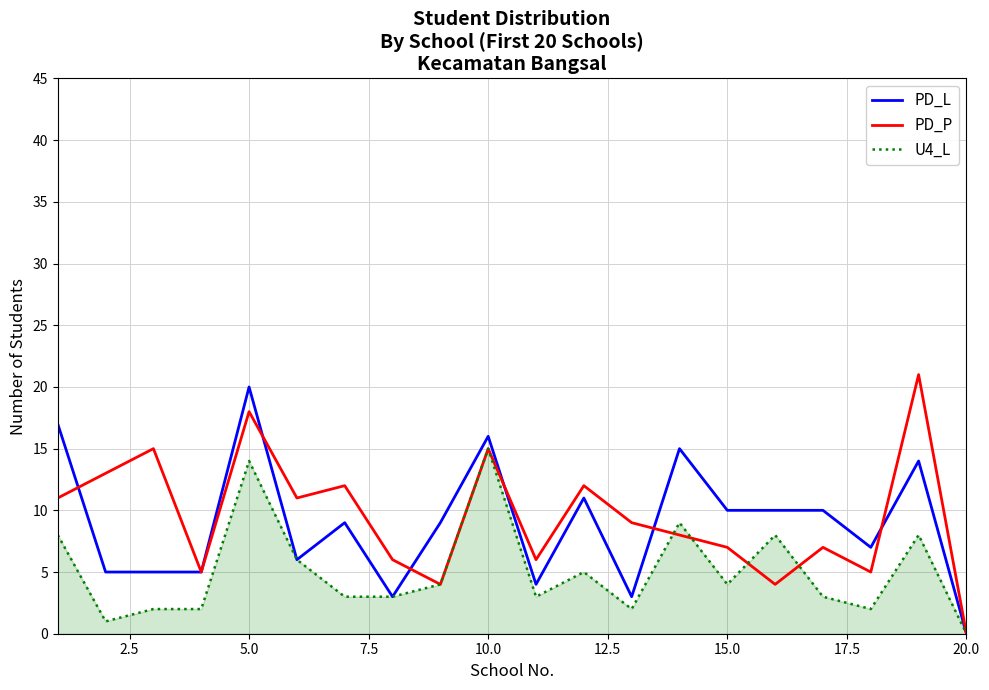

Reading left to right, what are all the values shown in this chart?

PD_L: 17	5	5	5	20	6	9	3	9	16	4	11	3	15	10	10	10	7	14	0
PD_P: 11	13	15	5	18	11	12	6	4	15	6	12	9	8	7	4	7	5	21	0
U4_L: 8	1	2	2	14	6	3	3	4	15	3	5	2	9	4	8	3	2	8	0